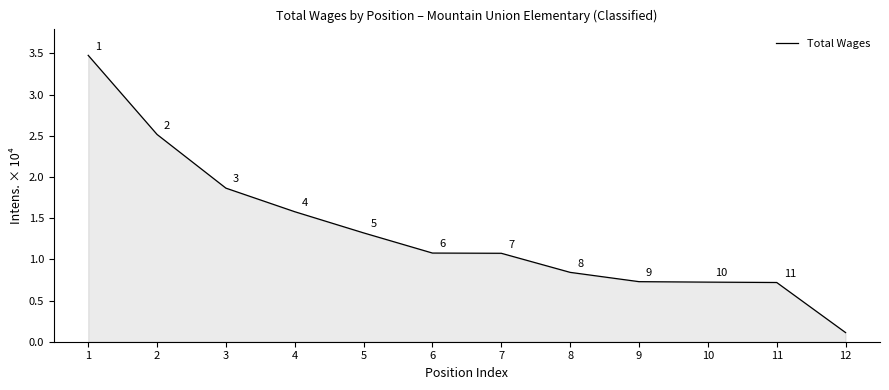

Between 9 and 12, which is larger?

9